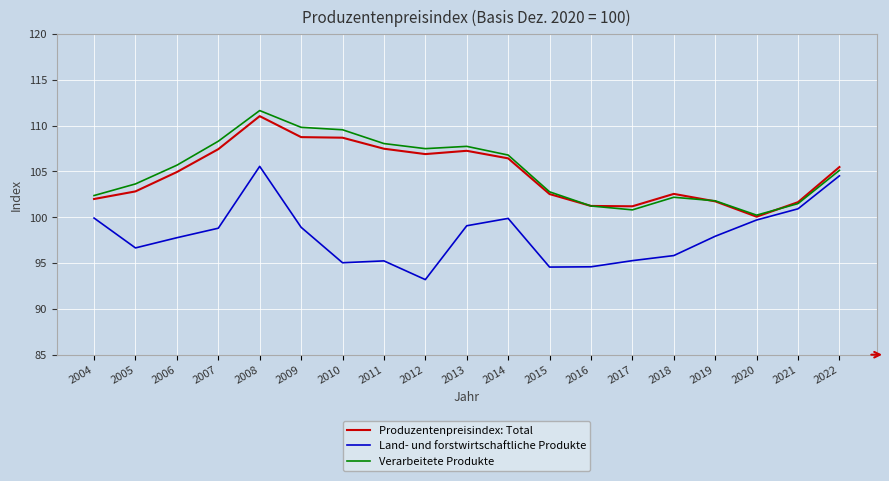

What value does the Verarbeitete Produkte series have at 2021?

101.5